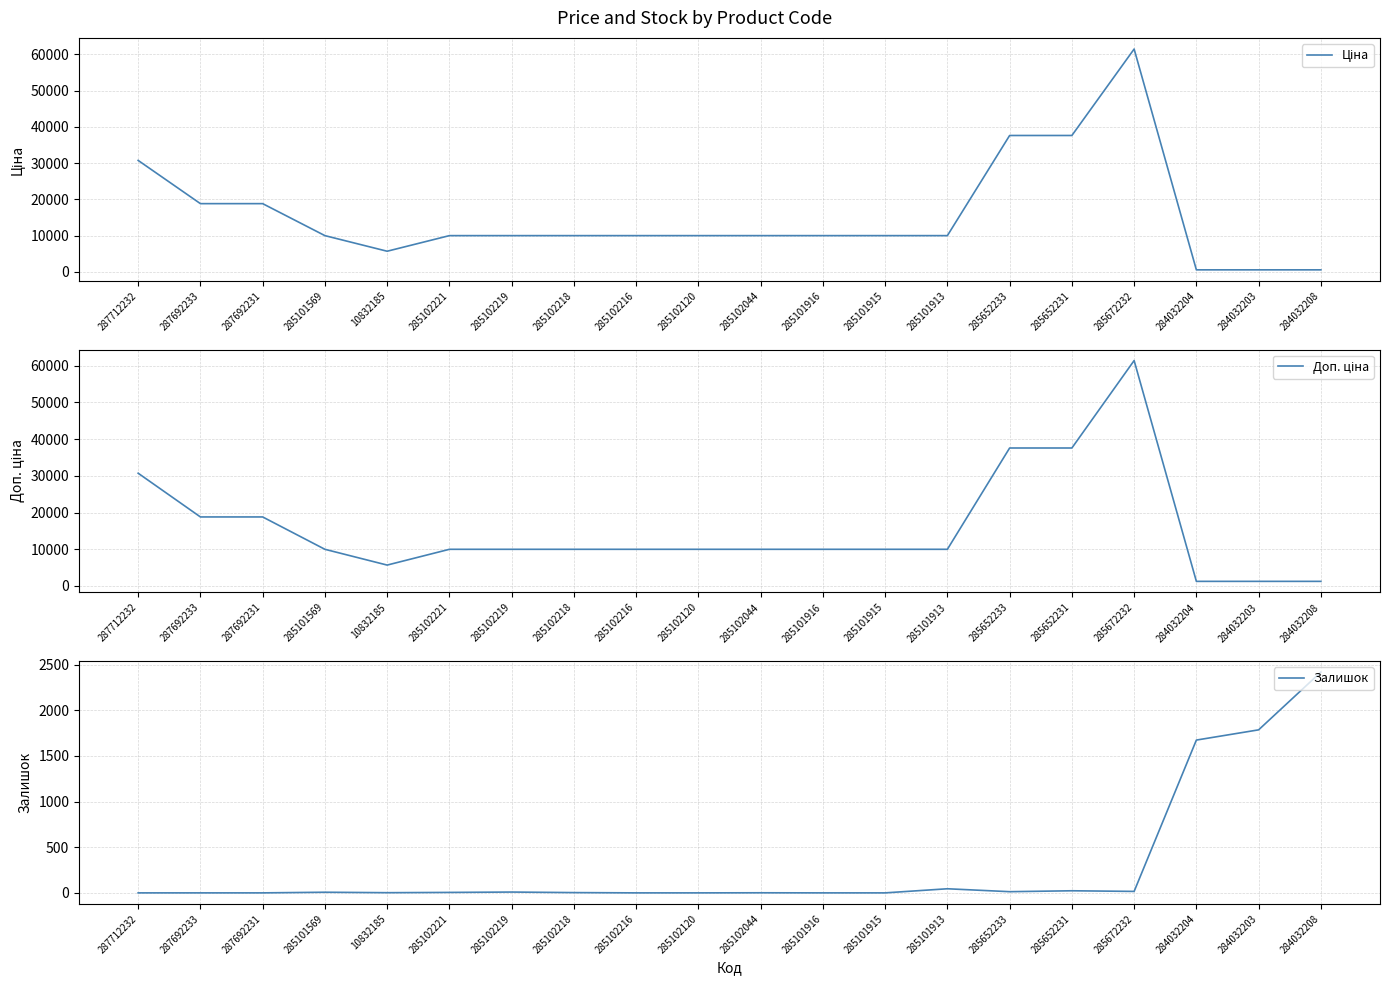

Which label corresponds to the smallest value in the chart?

287712232